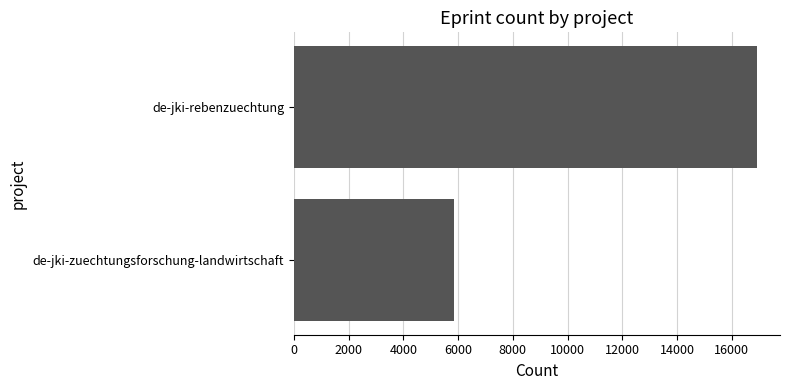

Which category has the highest value across all series?

de-jki-rebenzuechtung